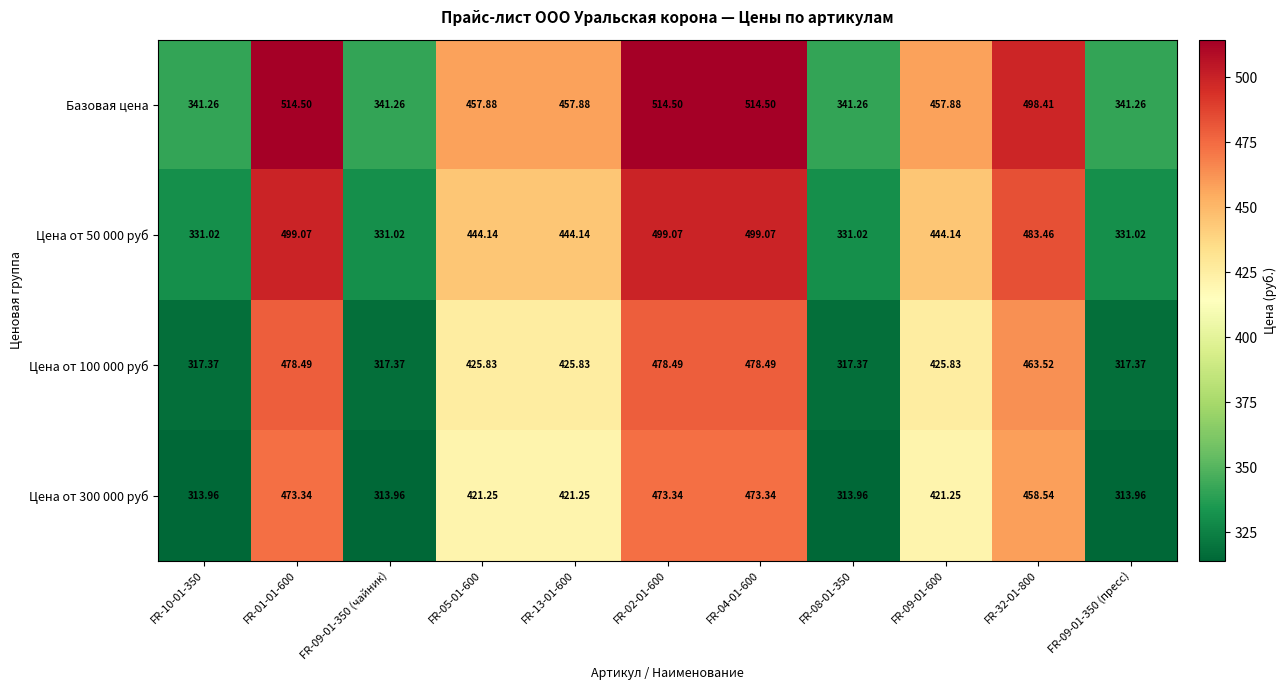

Which series has the largest range (max minus min)?

Базовая цена